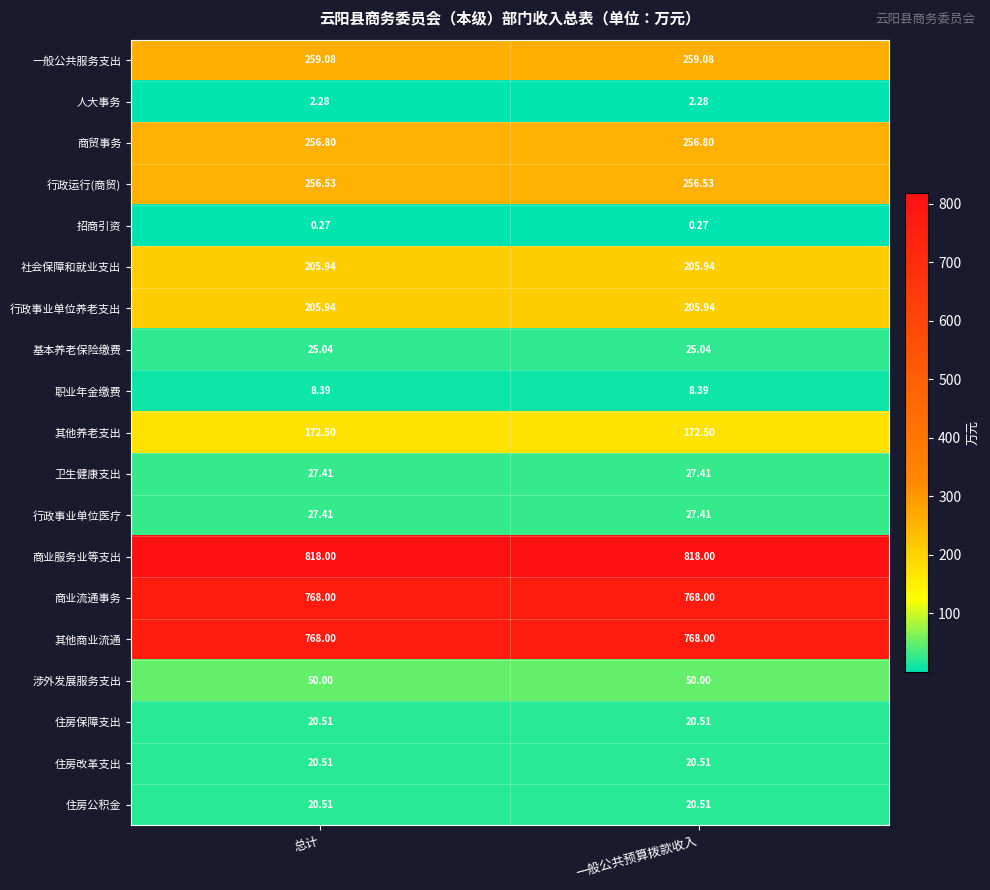

Which series has the largest total across all categories?

商业服务业等支出